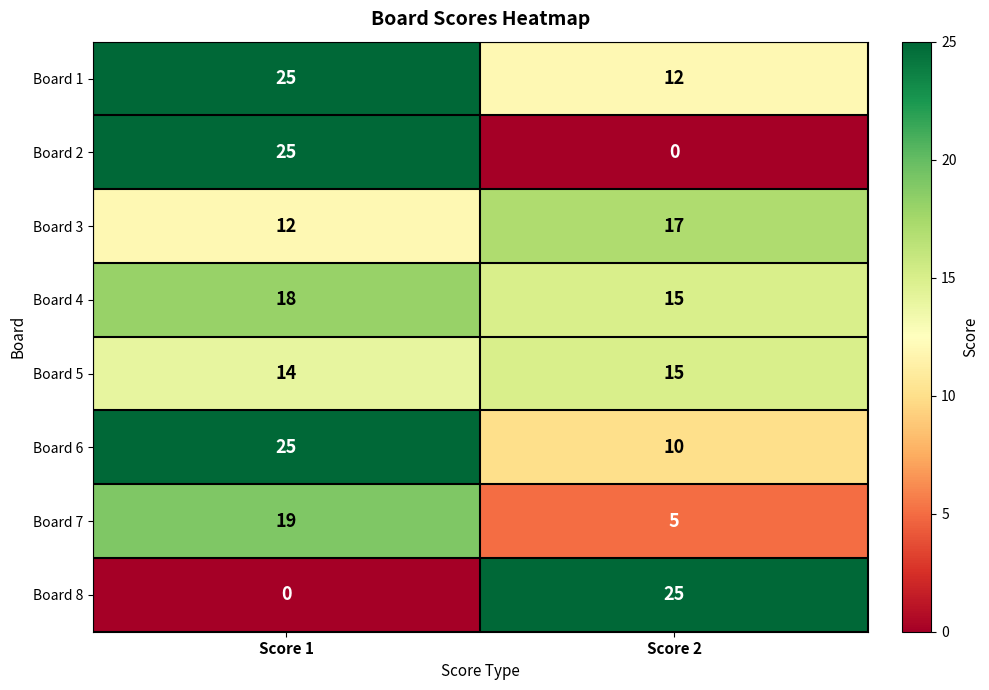

At how many categories does at least one series exceed 21?

2